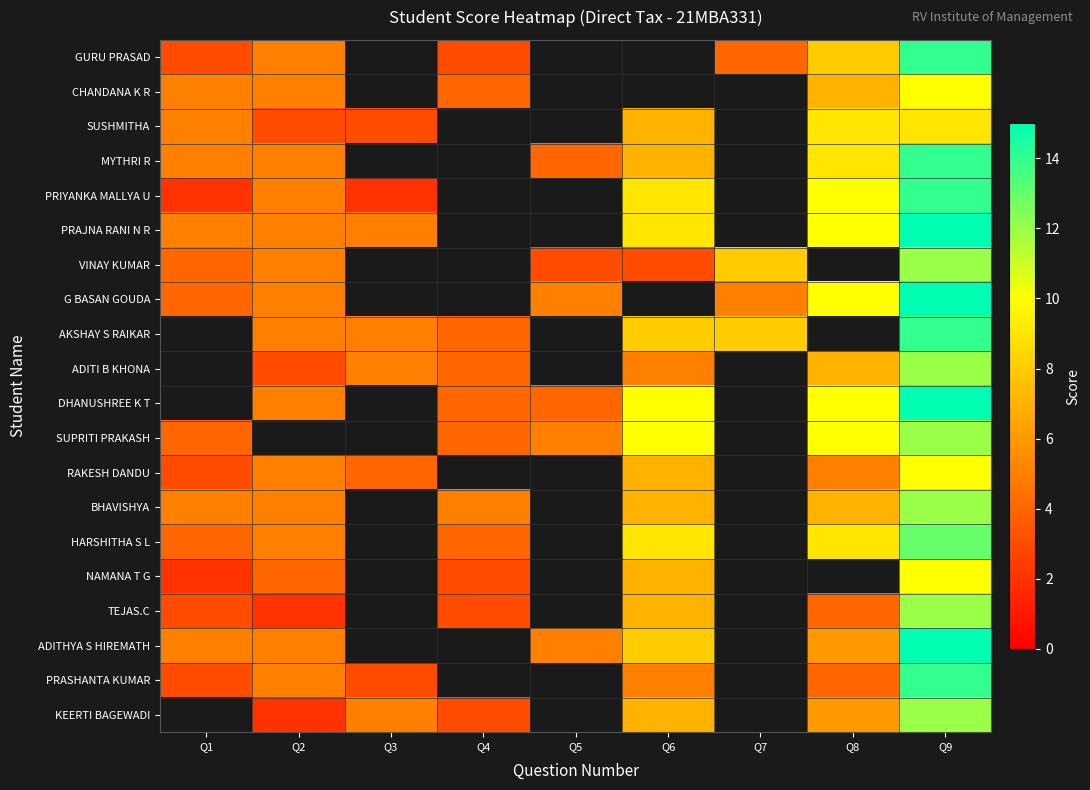

What is the maximum value shown in the chart?

15.0